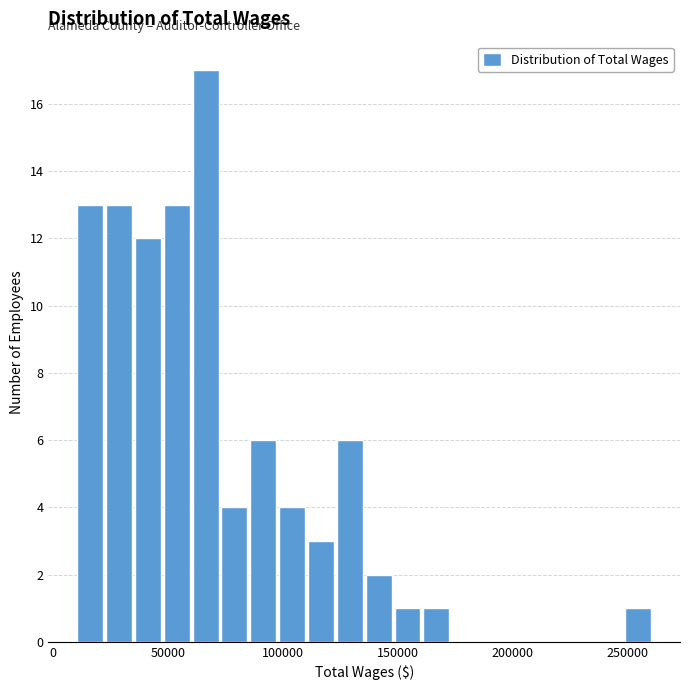

Around what value on the x-axis is the tallest bar? Give the approximate position of its centre, as read against the axis.

65000